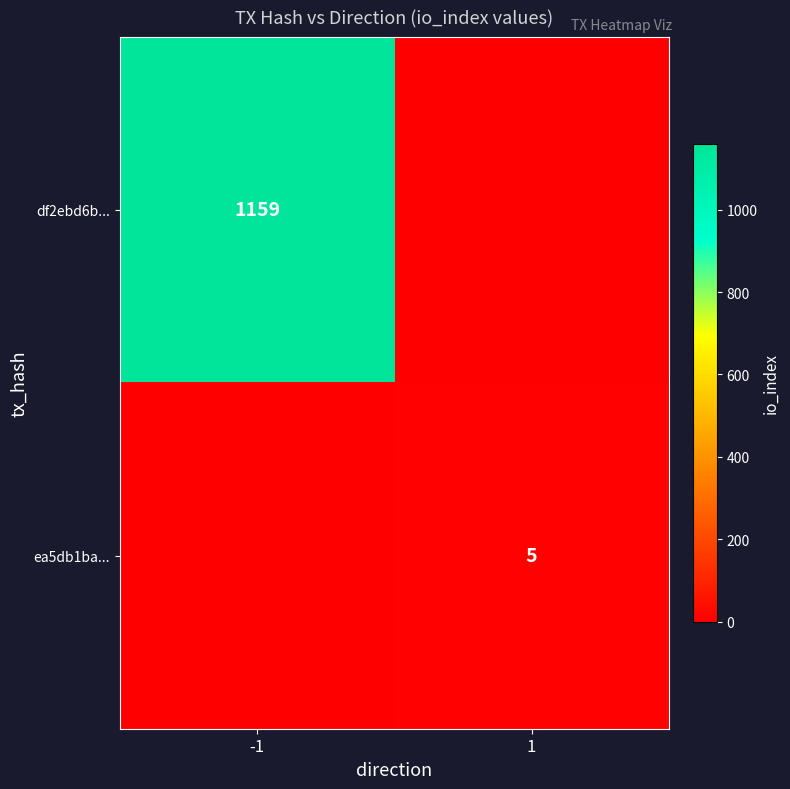

The df2ebd6b... series shows 1689 at -1. True or false?

False